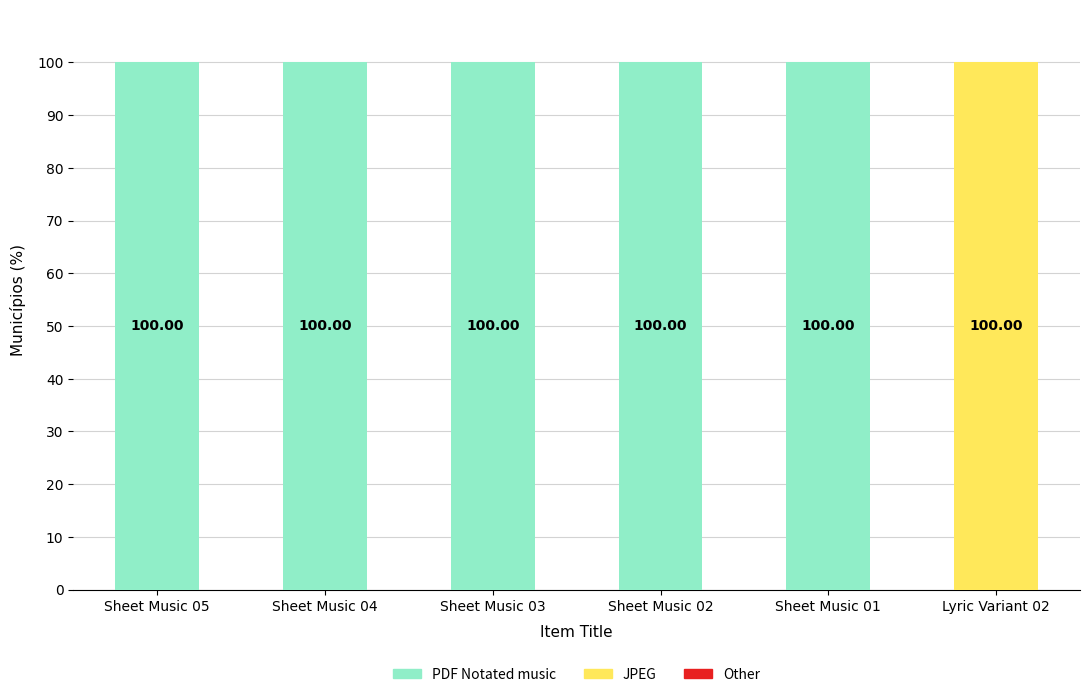

What is the sum of the PDF Notated music values at Lyric Variant 02 and Sheet Music 04?

100